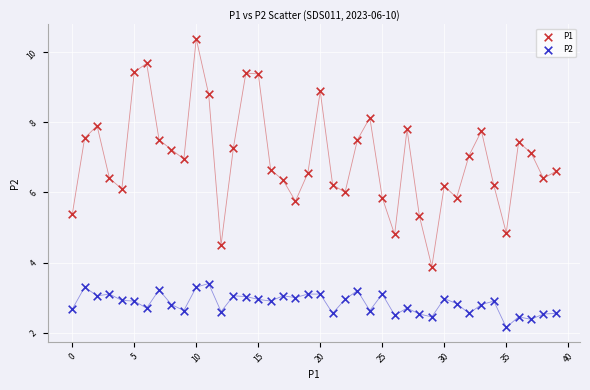

Across all data points, what is the range of Y values (max minus min)?

8.2